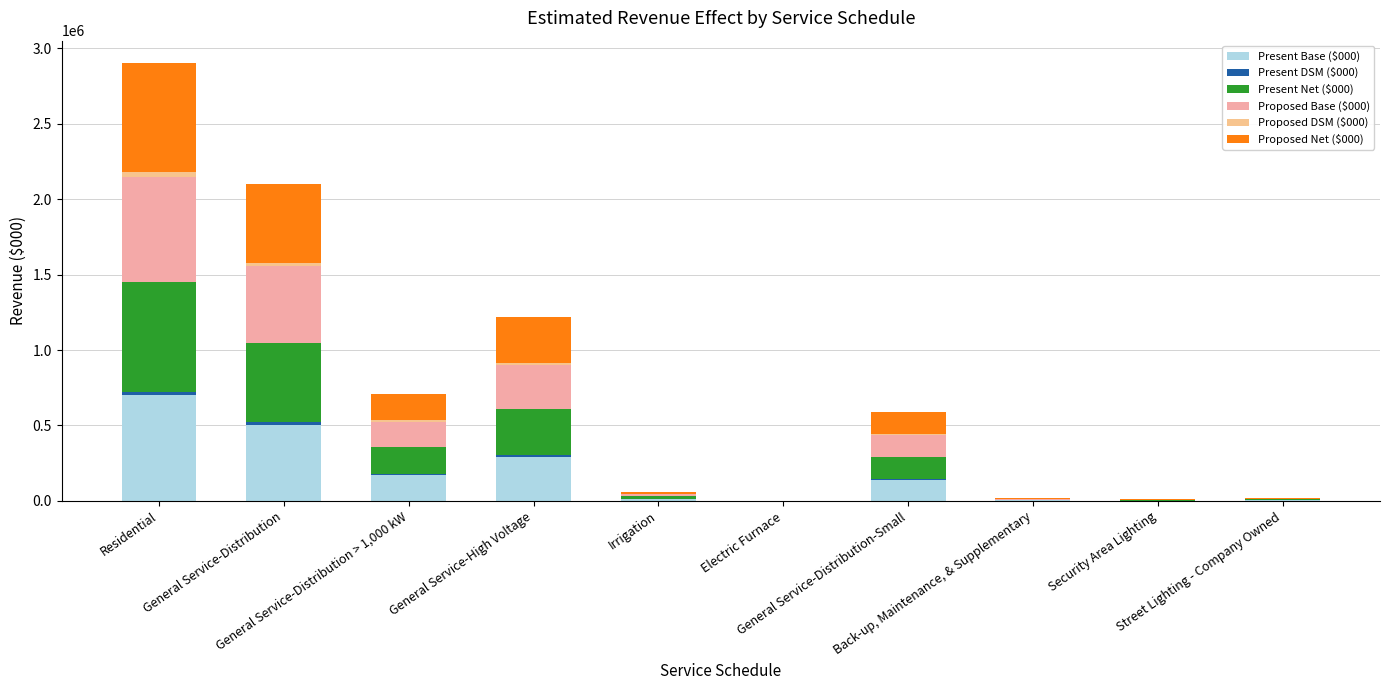

Rank the categories by Proposed Net ($000) value from lowest to highest.

Electric Furnace, Security Area Lighting, Back-up, Maintenance, & Supplementary, Street Lighting - Company Owned, Irrigation, General Service-Distribution-Small, General Service-Distribution > 1,000 kW, General Service-High Voltage, General Service-Distribution, Residential